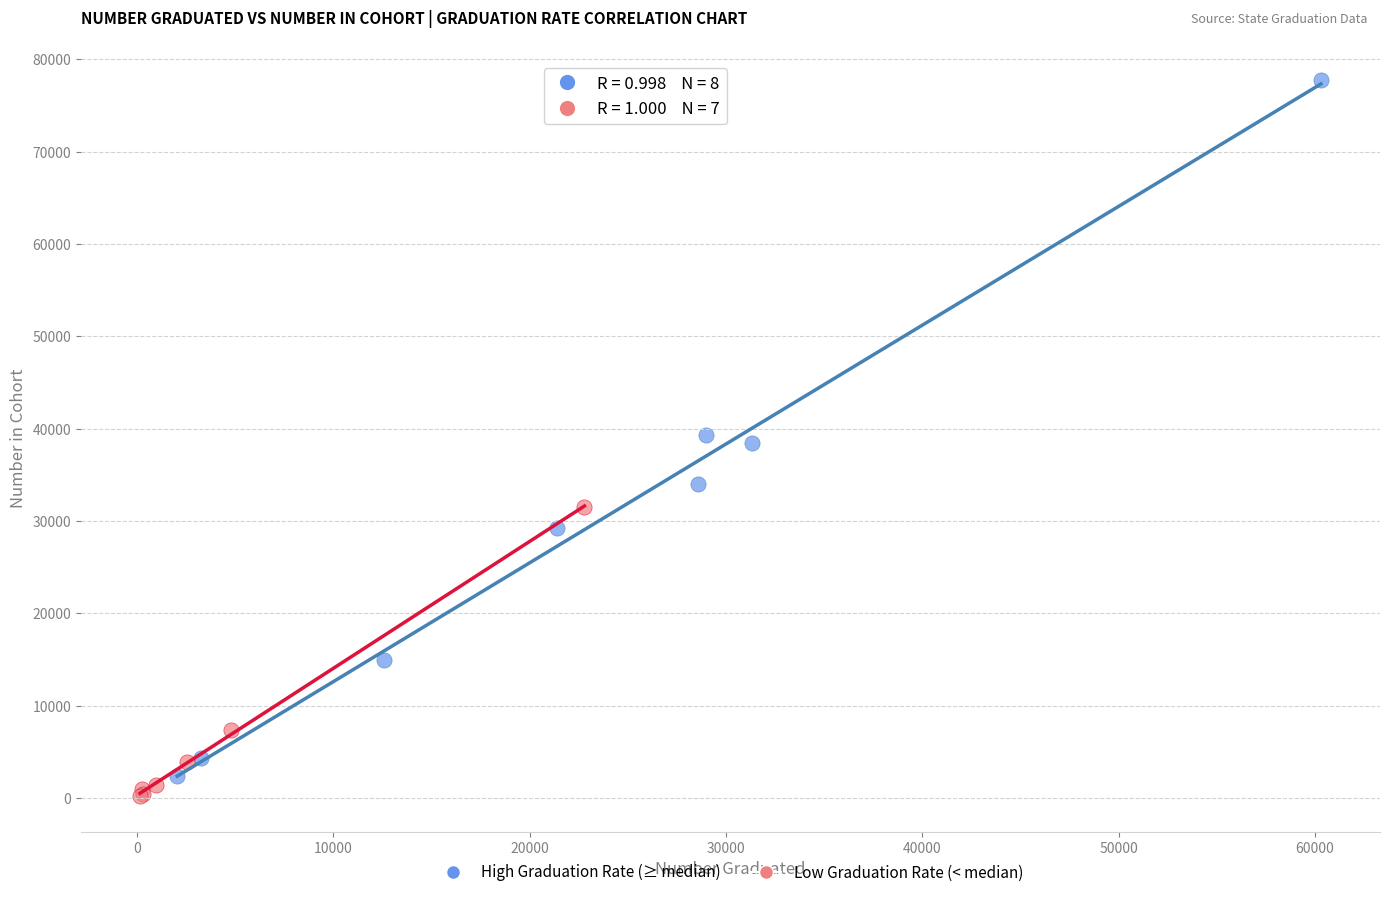

Which series reaches the maximum Y coordinate?

High Graduation Rate (≥ median)